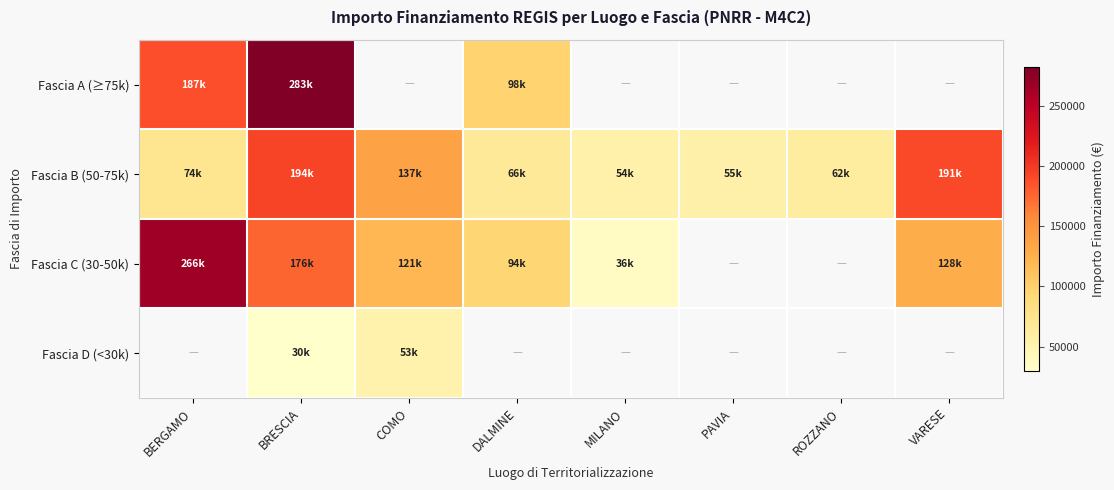

How many positive values does the Fascia C (30-50k) series have?

6